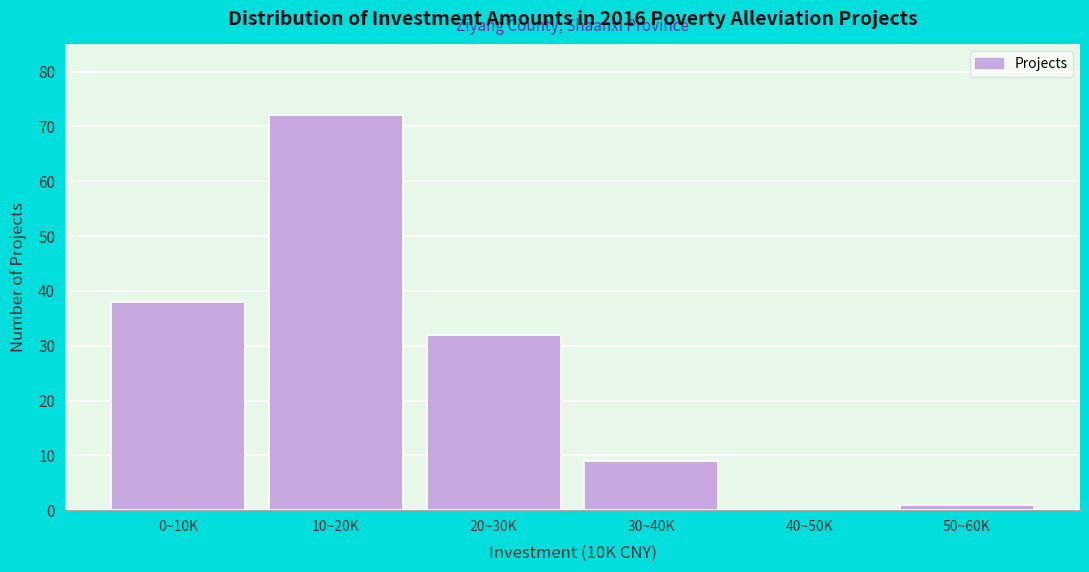

Reading right to left, extract all data points from this chart.

50~60K=1	40~50K=0	30~40K=9	20~30K=32	10~20K=72	0~10K=38